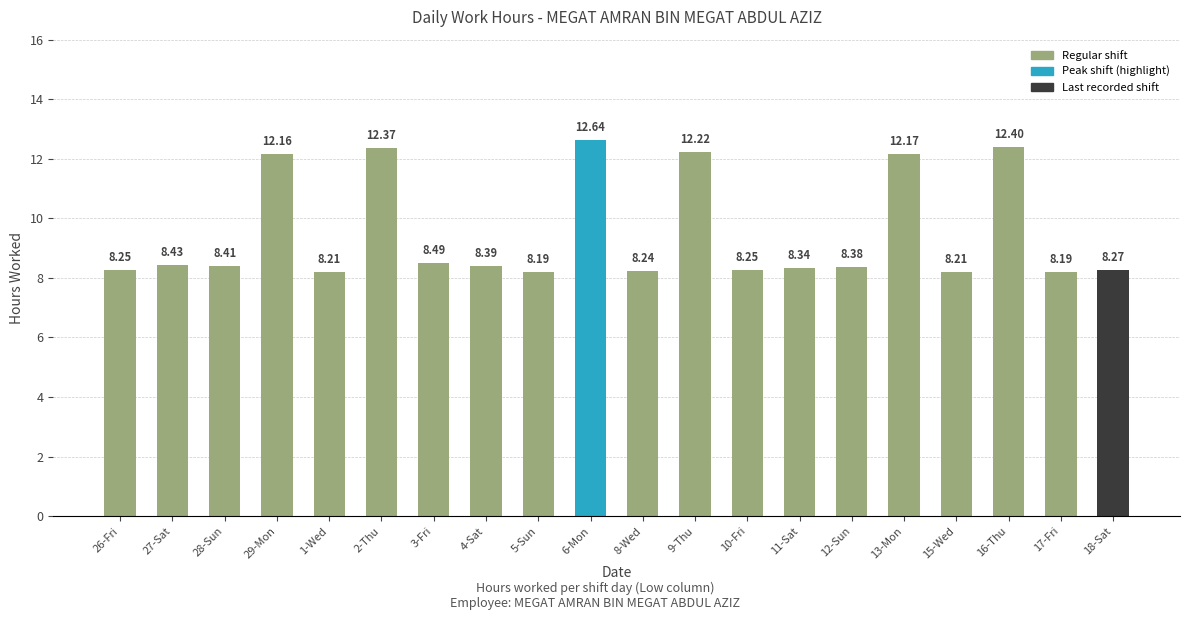

What position from the left is 3-Fri?

7